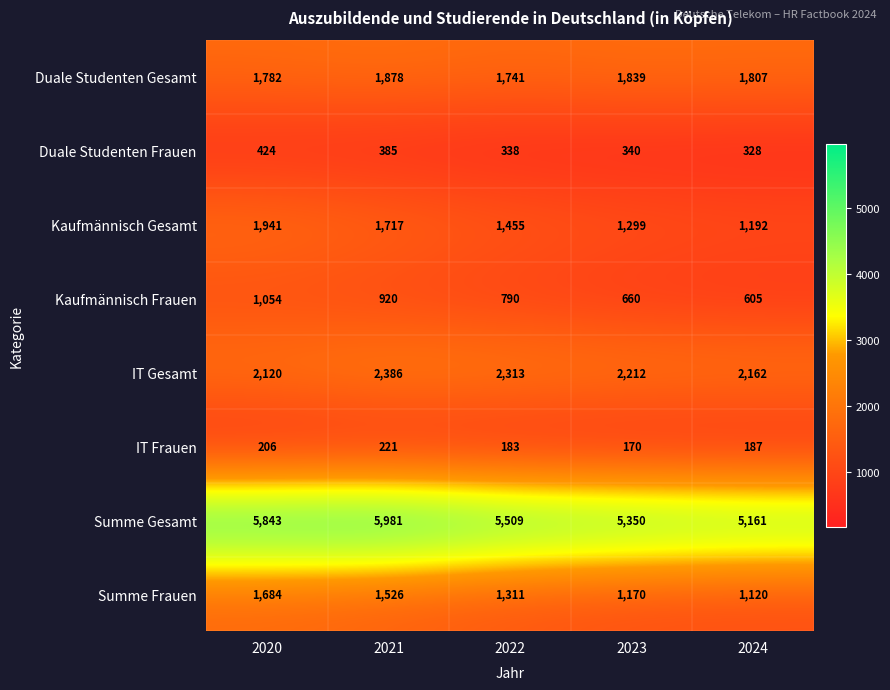

Count the Duale Studenten Gesamt values in the range 1782 to 1839.

3